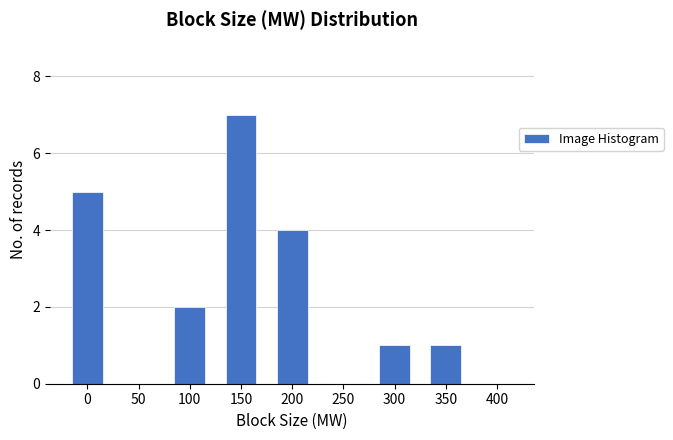

Reading left to right, extract all data points from this chart.

0=5	50=0	100=2	150=7	200=4	250=0	300=1	350=1	400=0